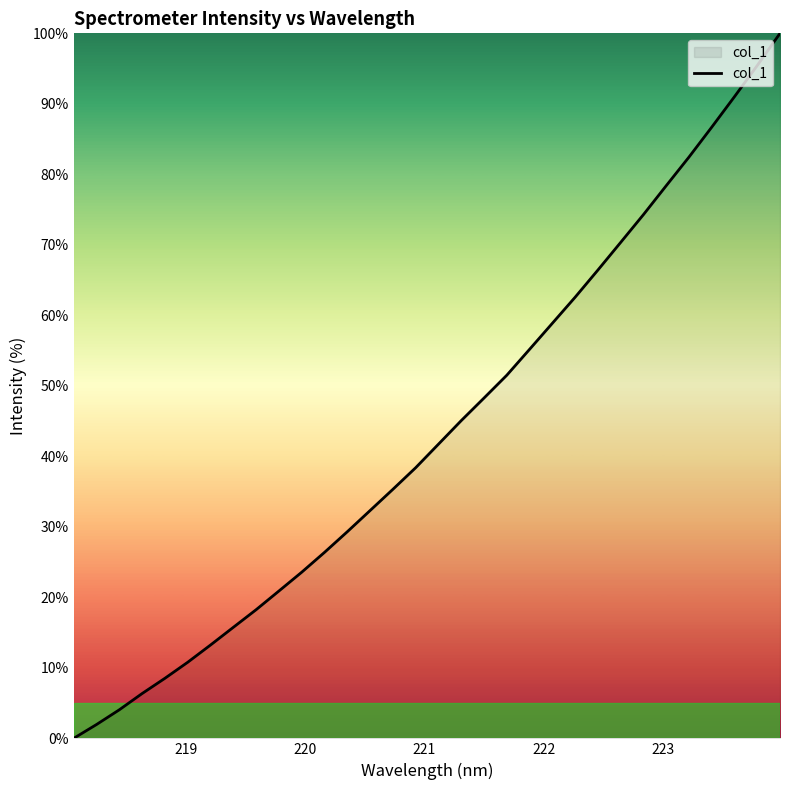

What is the difference between the second highest and minimum values?

95.4